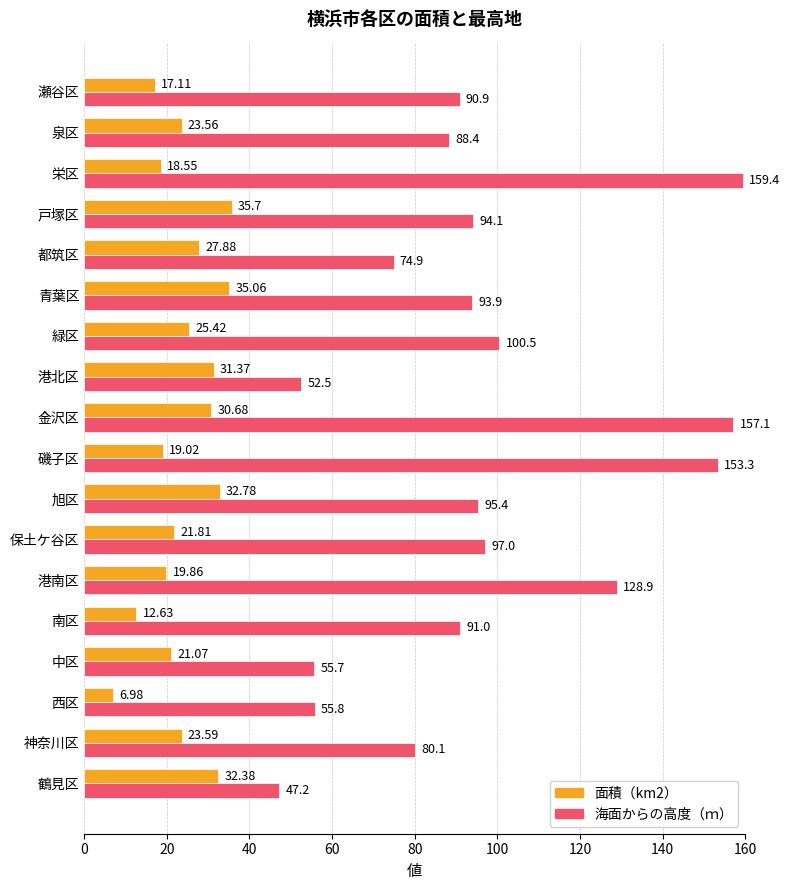

At how many categories does at least one series exceed 13?

18